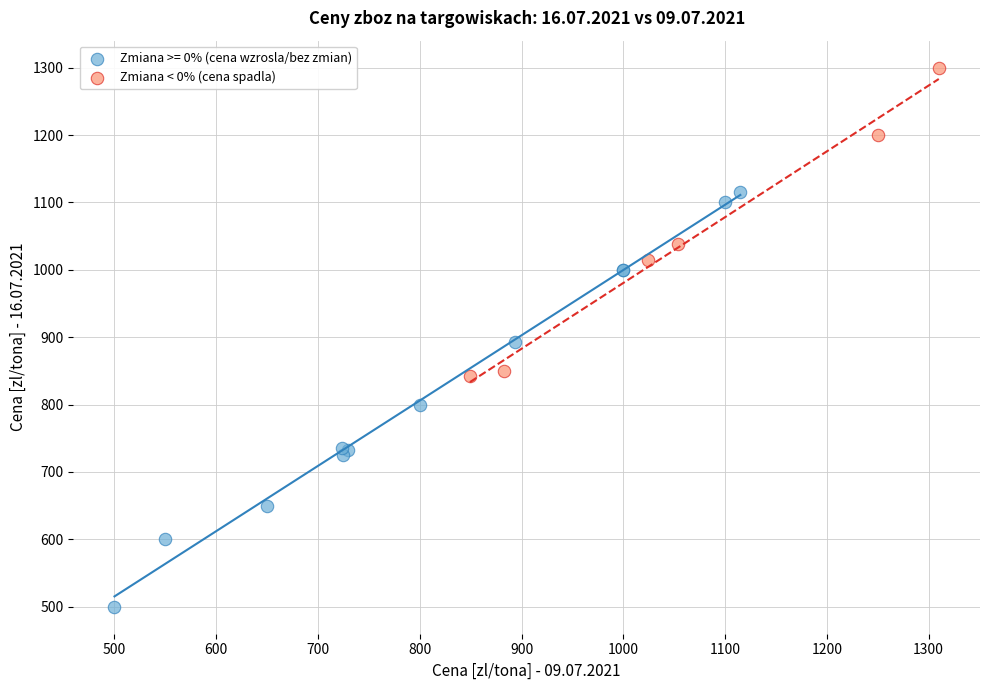

Which series contains the lowest Y value?

Zmiana >= 0% (cena wzrosla/bez zmian)